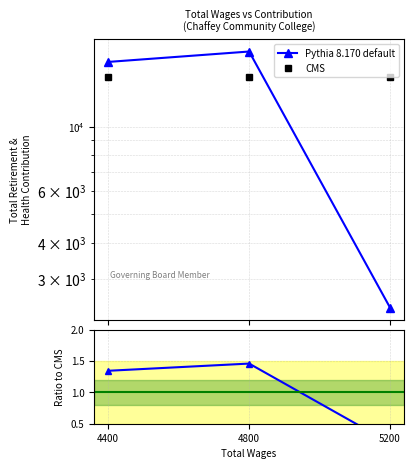

At which label does Pythia 8.170 default reach its minimum?

5200